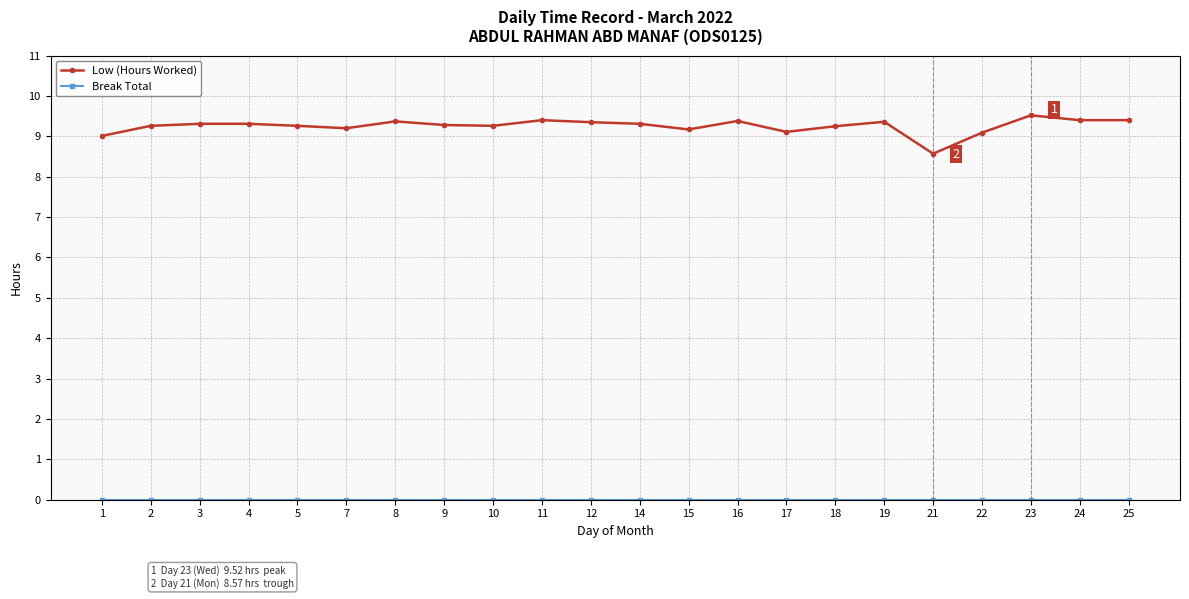

What is the difference between the highest and lowest values at 3?

9.3